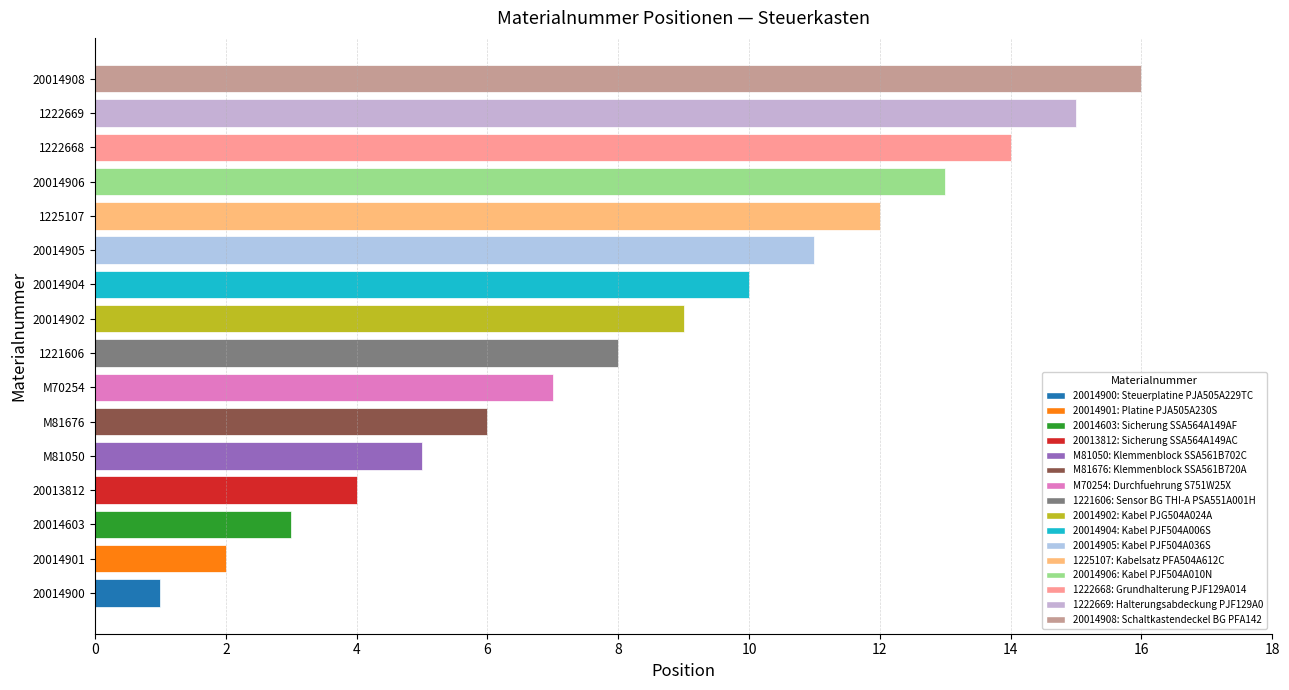

The chart shows a value of 15 at 1222669. True or false?

True